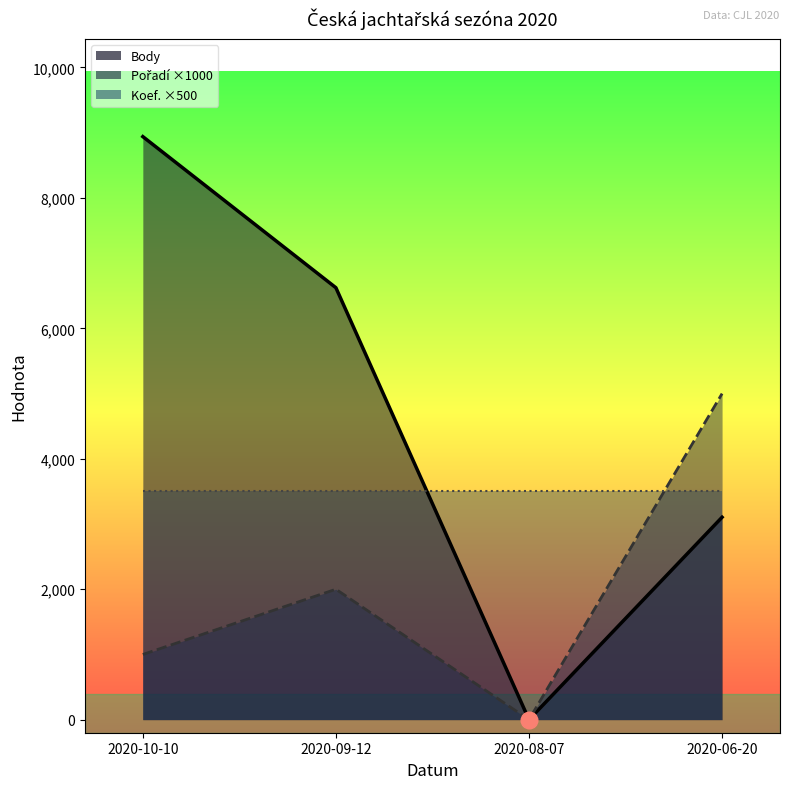

What position from the right is 2020-10-10?

4